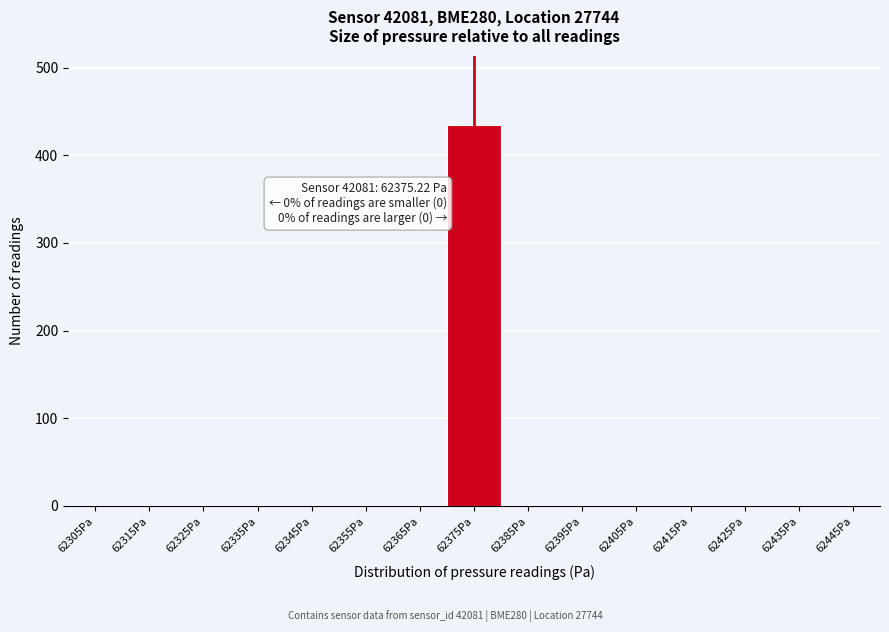

Which range on the x-axis has the tallest bar?

62370 to 62380